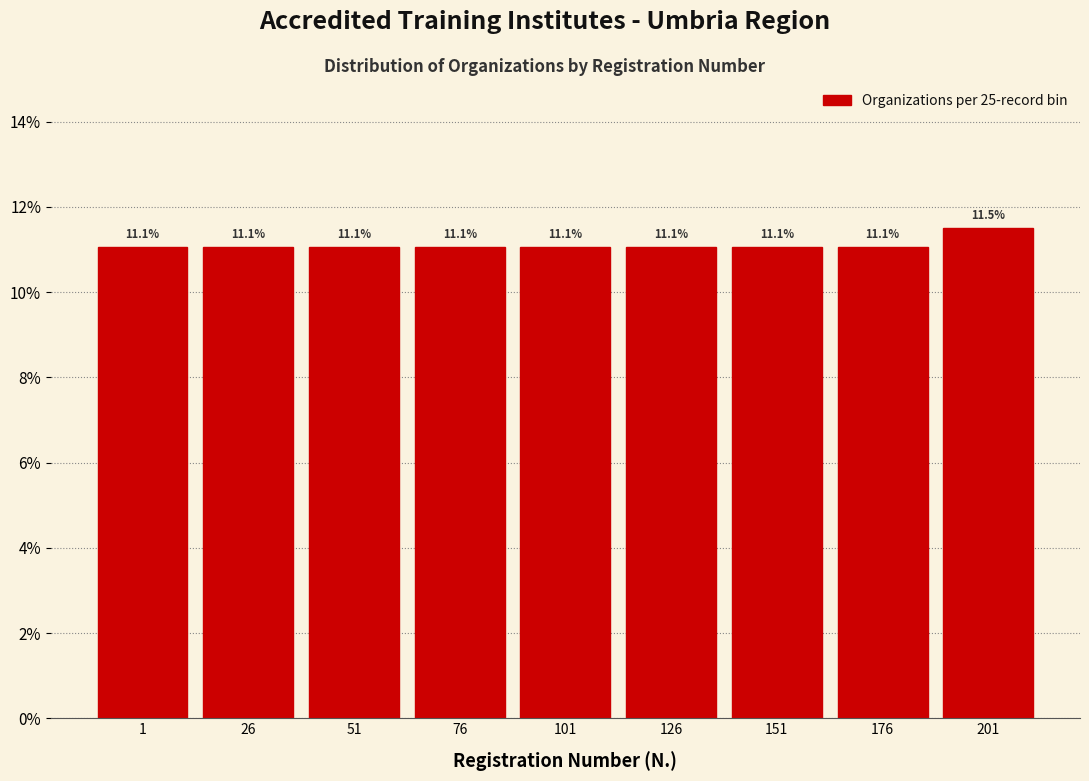

Reading left to right, list all the values displayed in this chart.

11.1	11.1	11.1	11.1	11.1	11.1	11.1	11.1	11.5